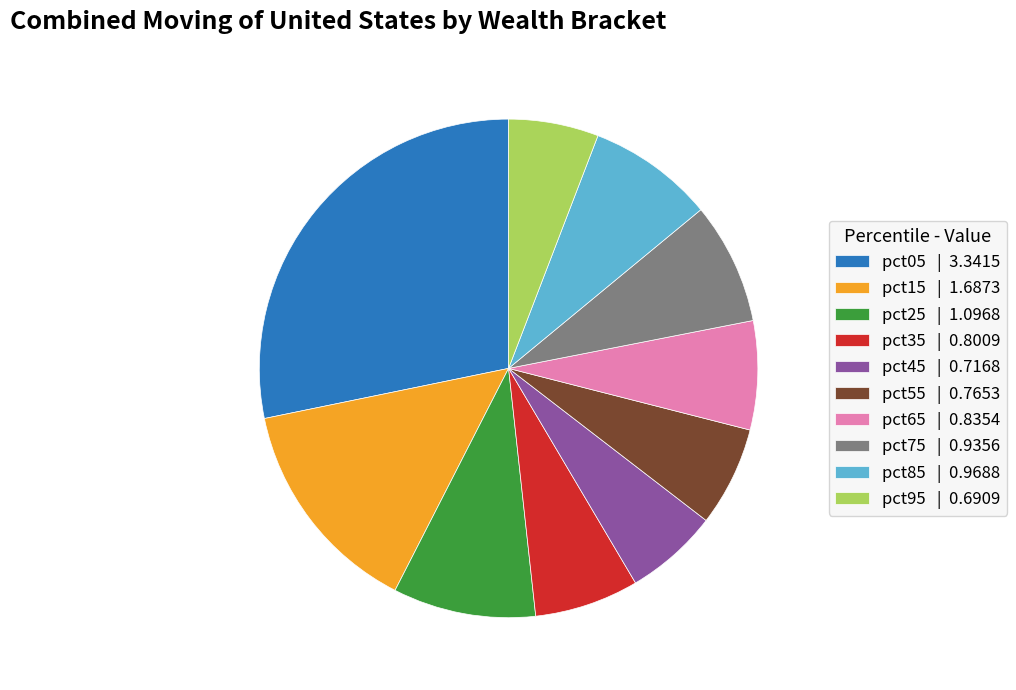

Which category has the biggest portion of the pie?

pct05